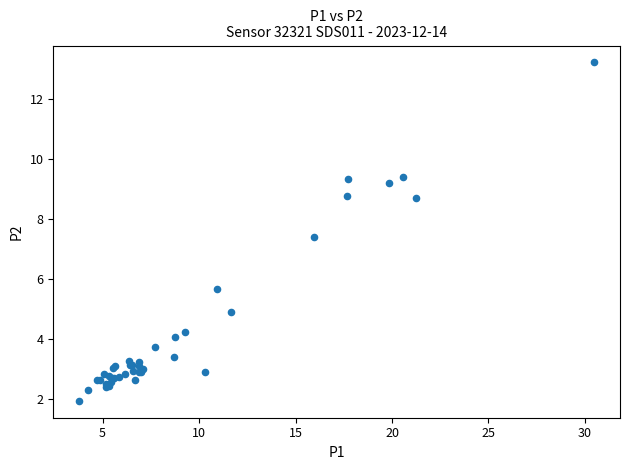

What Y value in the scatter plot is closest to 7?

7.4